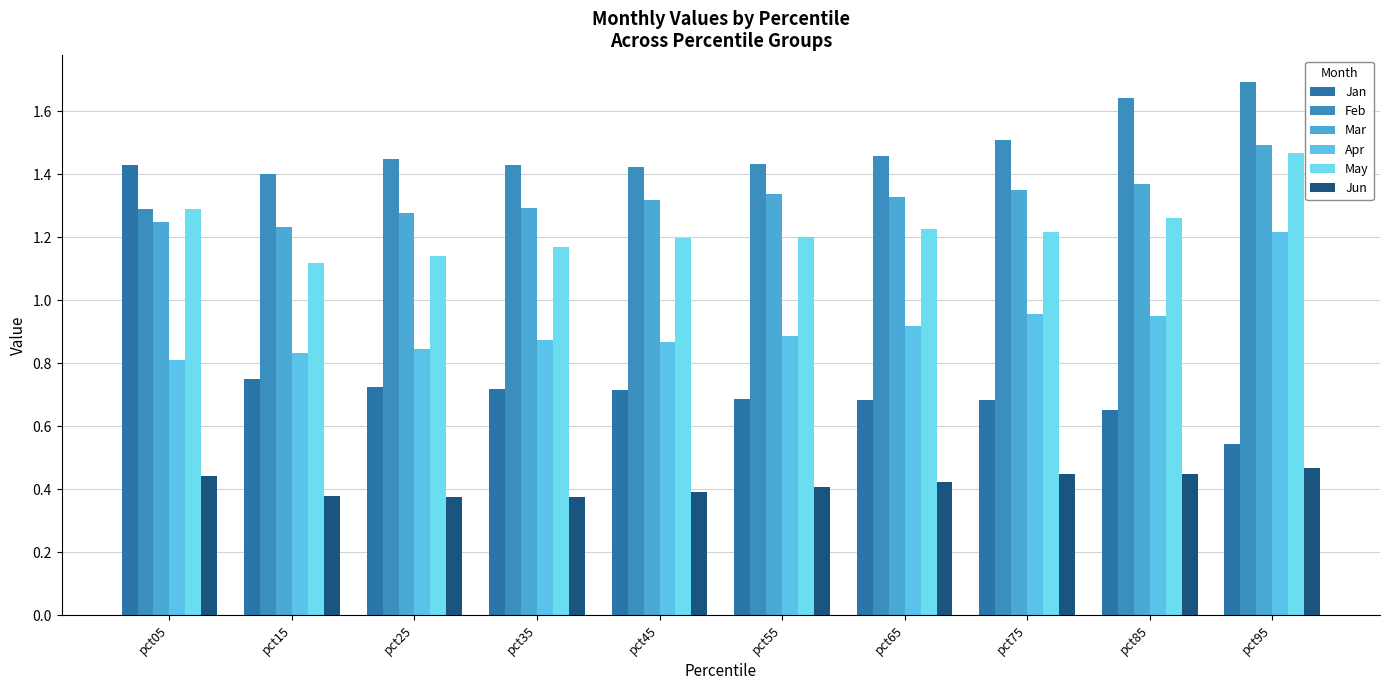

How many bars are there in each group?

6